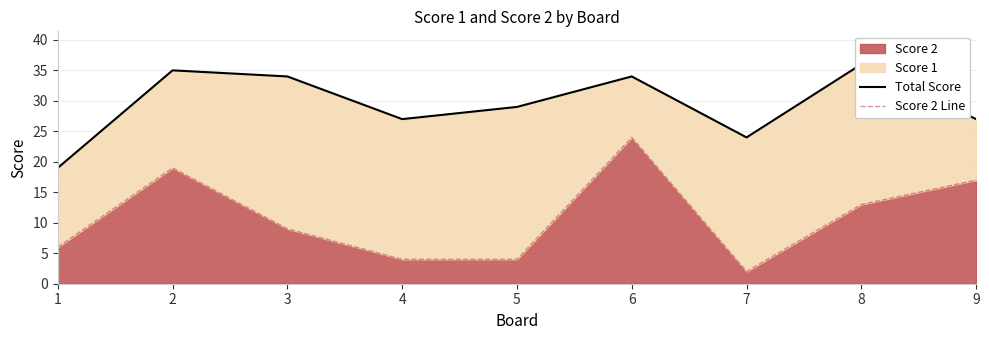

At which label is Total Score closest to 27?

4